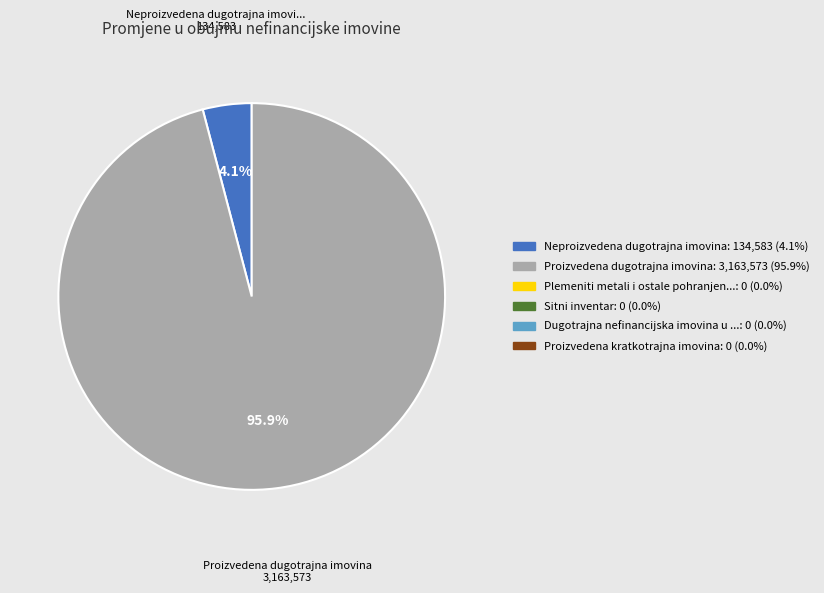

Is there a majority slice in this chart?

Yes